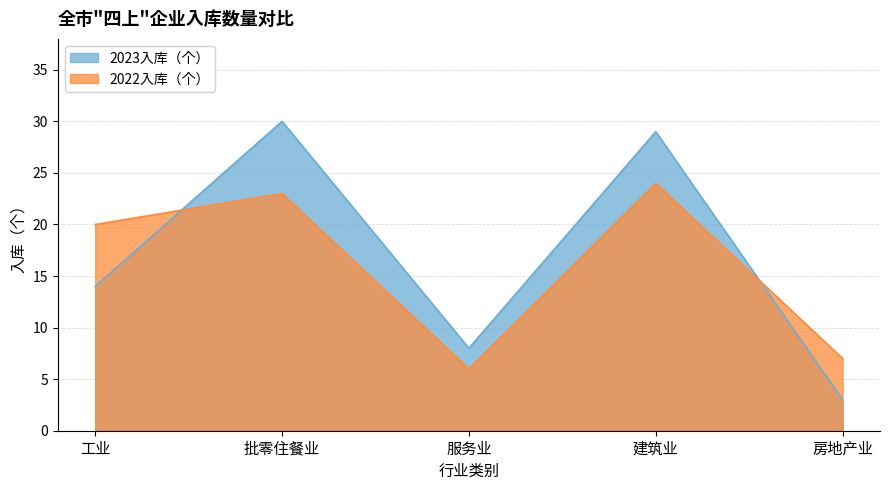

True or false: 2023入库（个） and 2022入库（个） intersect in this chart.

True